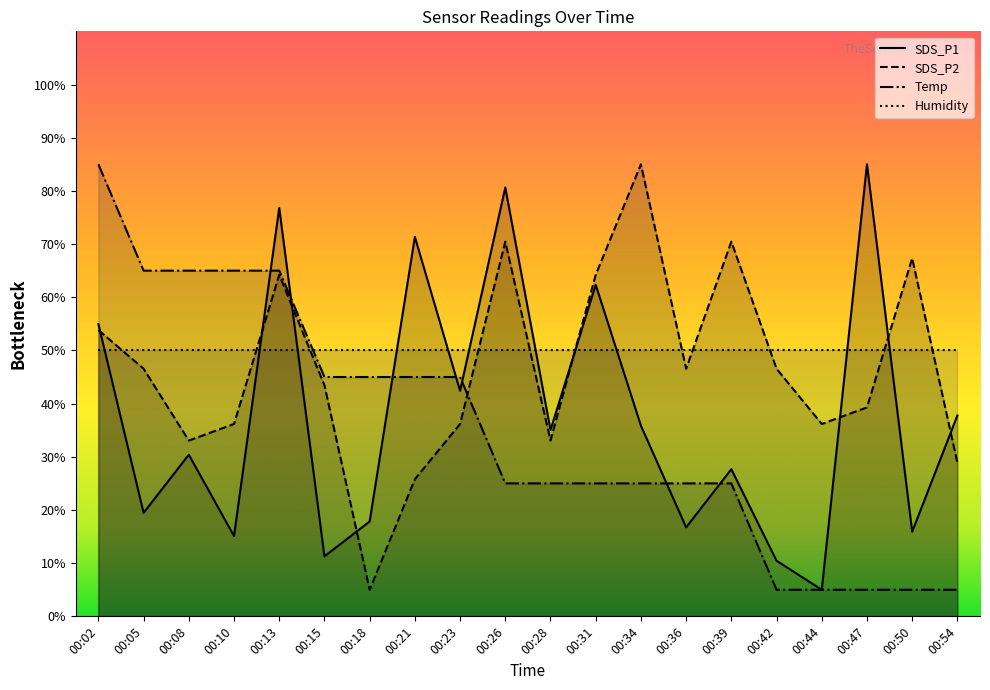

Which series has the largest total across all categories?

Humidity